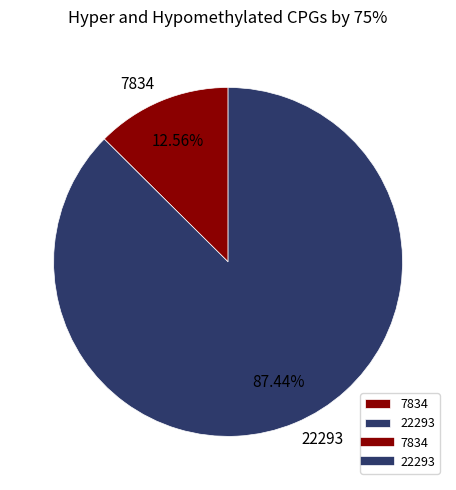

Which has a higher value, 22293 or 7834?

22293